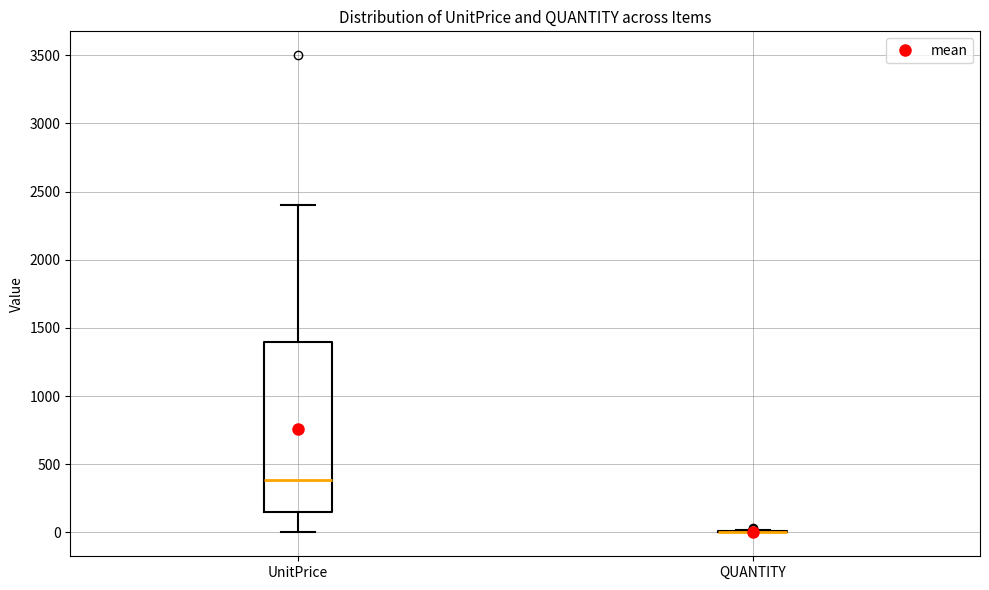

Where is the upper edge of the box for UnitPrice on the y-axis? The values are not printed on the chart, so give them approximately, as read against the axis.

1400